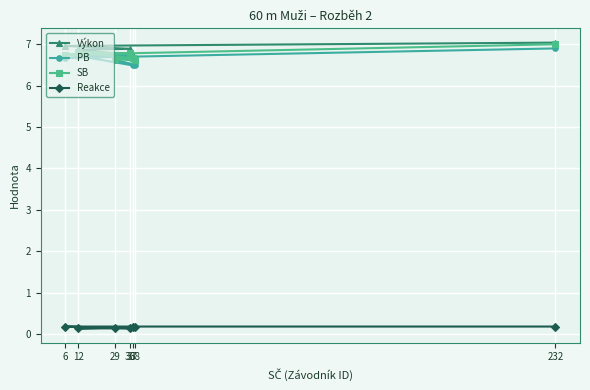

Reading right to left, list all the values displayed in this chart.

Výkon: 232=7.0	6=7.0	36=6.9	12=6.9	37=6.7	29=6.7	38=6.7
PB: 232=6.9	6=6.7	36=6.8	12=6.7	37=6.5	29=6.6	38=6.5
SB: 232=7.0	6=6.8	36=6.8	12=6.8	37=6.7	29=6.6	38=6.6
Reakce: 232=0.2	6=0.2	36=0.1	12=0.1	37=0.2	29=0.1	38=0.2